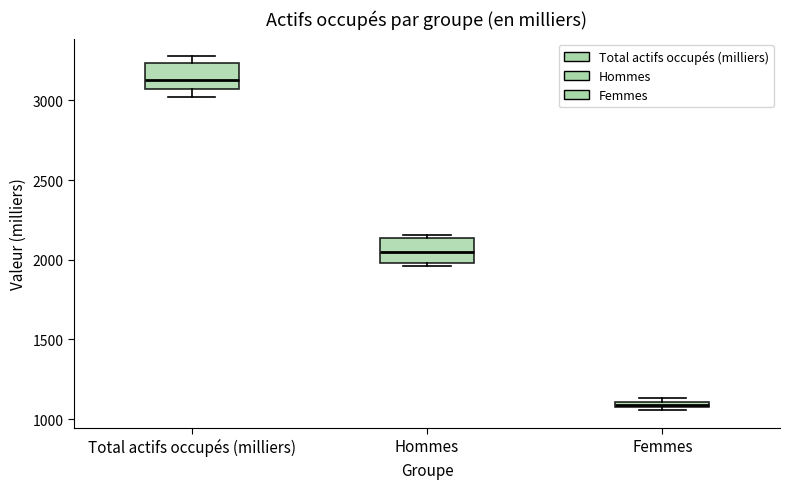

Where is the lower edge of the box for Hommes on the y-axis? The values are not printed on the chart, so give them approximately, as read against the axis.

2000